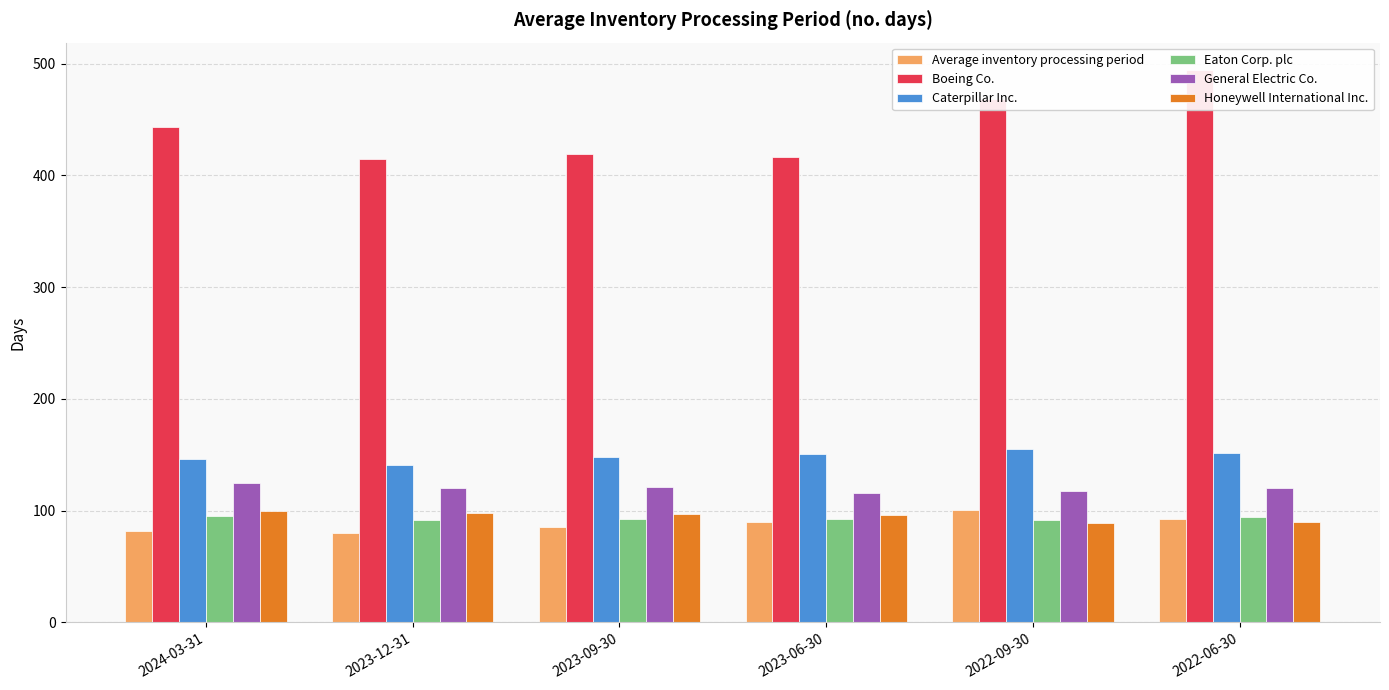

Reading left to right, extract all data points from this chart.

Average inventory processing period: 2024-03-31=82	2023-12-31=80	2023-09-30=85	2023-06-30=90	2022-09-30=101	2022-06-30=93
Boeing Co.: 2024-03-31=443	2023-12-31=415	2023-09-30=419	2023-06-30=416	2022-09-30=468	2022-06-30=494
Caterpillar Inc.: 2024-03-31=146	2023-12-31=141	2023-09-30=148	2023-06-30=151	2022-09-30=155	2022-06-30=152
Eaton Corp. plc: 2024-03-31=95	2023-12-31=92	2023-09-30=93	2023-06-30=93	2022-09-30=92	2022-06-30=94
General Electric Co.: 2024-03-31=125	2023-12-31=120	2023-09-30=121	2023-06-30=116	2022-09-30=118	2022-06-30=120
Honeywell International Inc.: 2024-03-31=100	2023-12-31=98	2023-09-30=97	2023-06-30=96	2022-09-30=89	2022-06-30=90